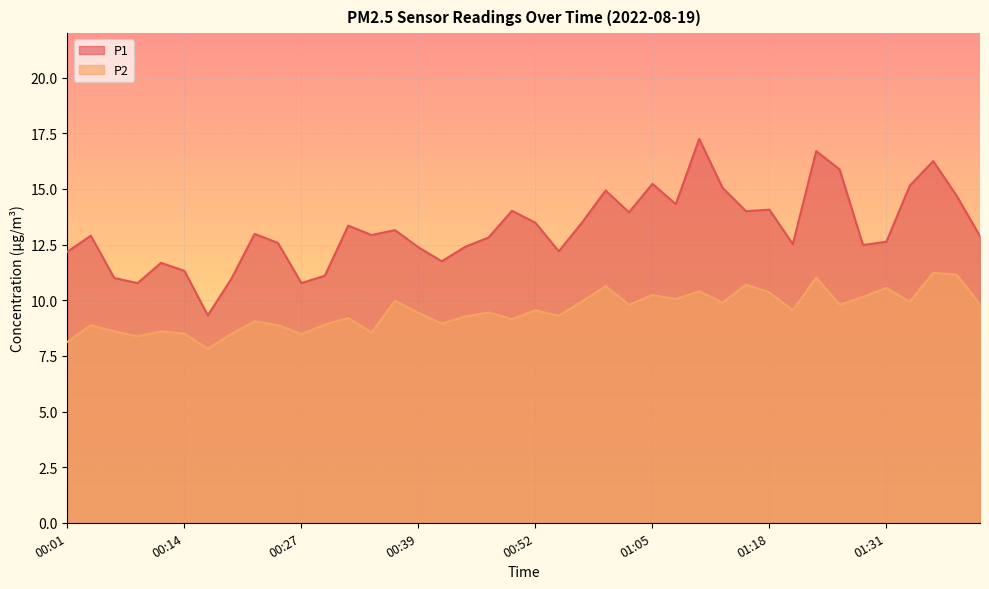

At which category is the sum across all series the highest?

01:23